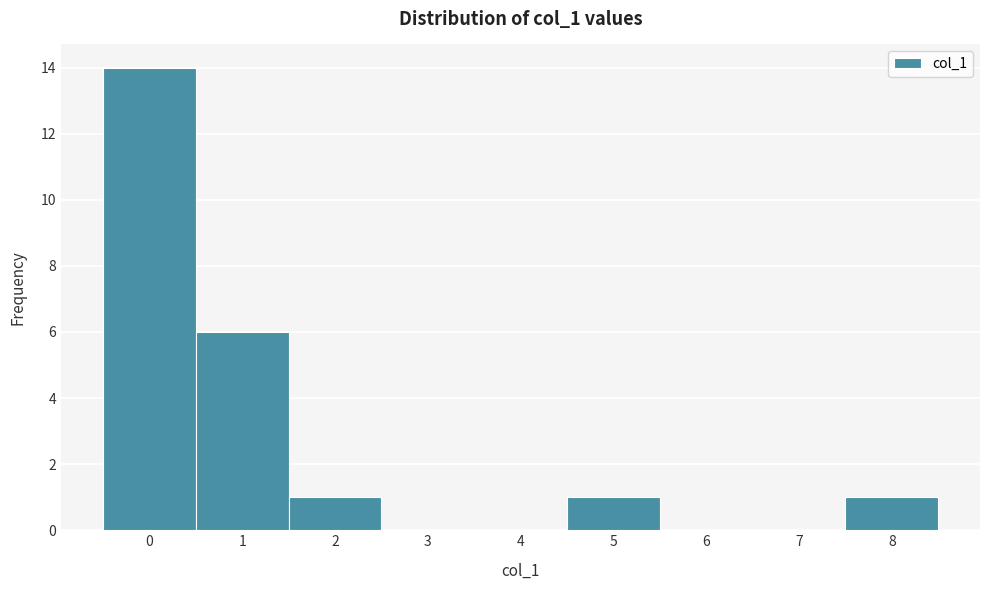

Reading left to right, transcribe this chart: for each bar, give the range it covers on the x-axis and its height. The values are not printed on the chart, so give them approximately, as read against the axis.

-0.5 to 0.5: 14
0.5 to 1.5: 6
1.5 to 2.5: 1
2.5 to 3.5: 0
3.5 to 4.5: 0
4.5 to 5.5: 1
5.5 to 6.5: 0
6.5 to 7.5: 0
7.5 to 8.5: 1